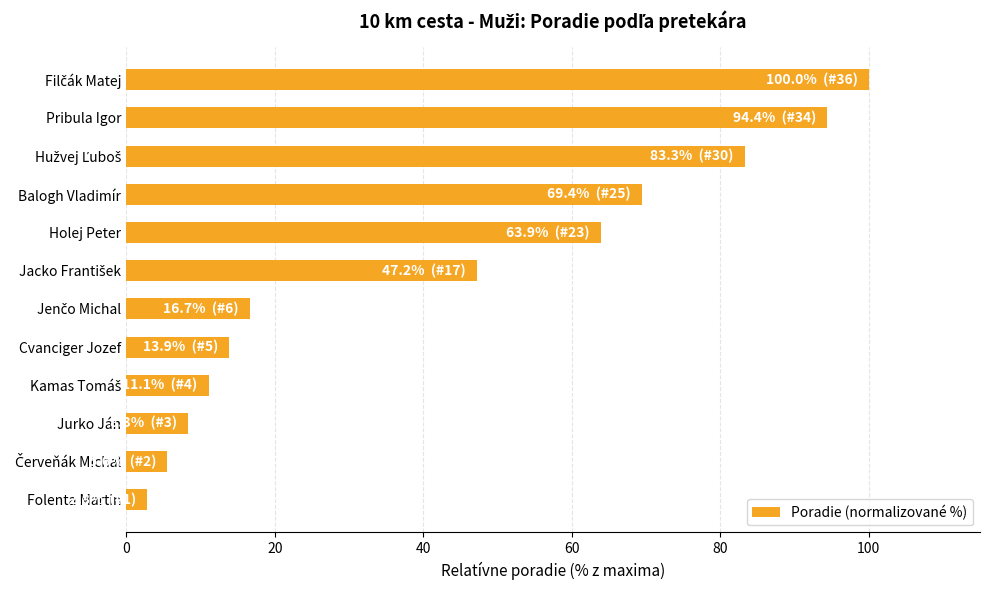

Reading bottom to top, transcribe all the data shown in this chart.

2.8	5.6	8.3	11.1	13.9	16.7	47.2	63.9	69.4	83.3	94.4	100.0